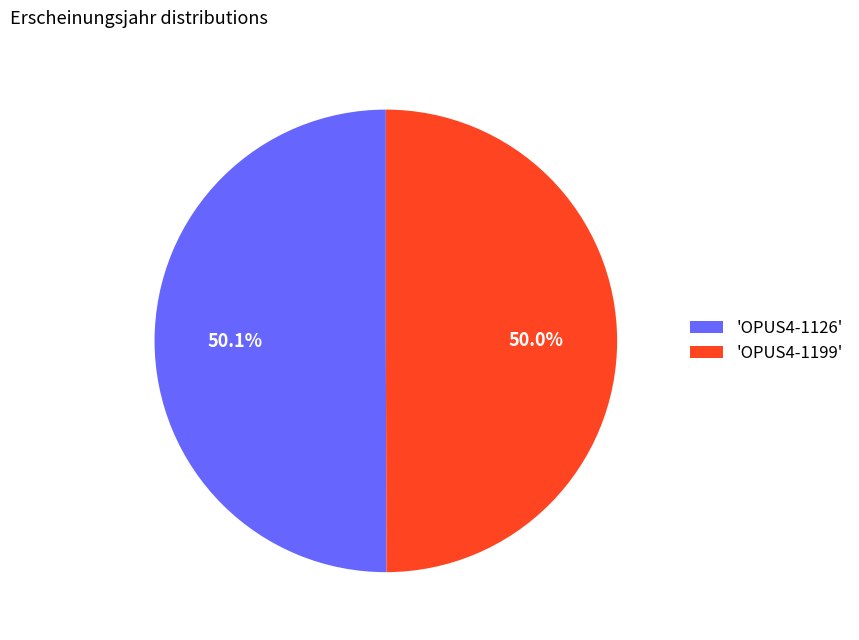

What is the ratio of the value at 'OPUS4-1199' to the value at 'OPUS4-1126'?

1.0